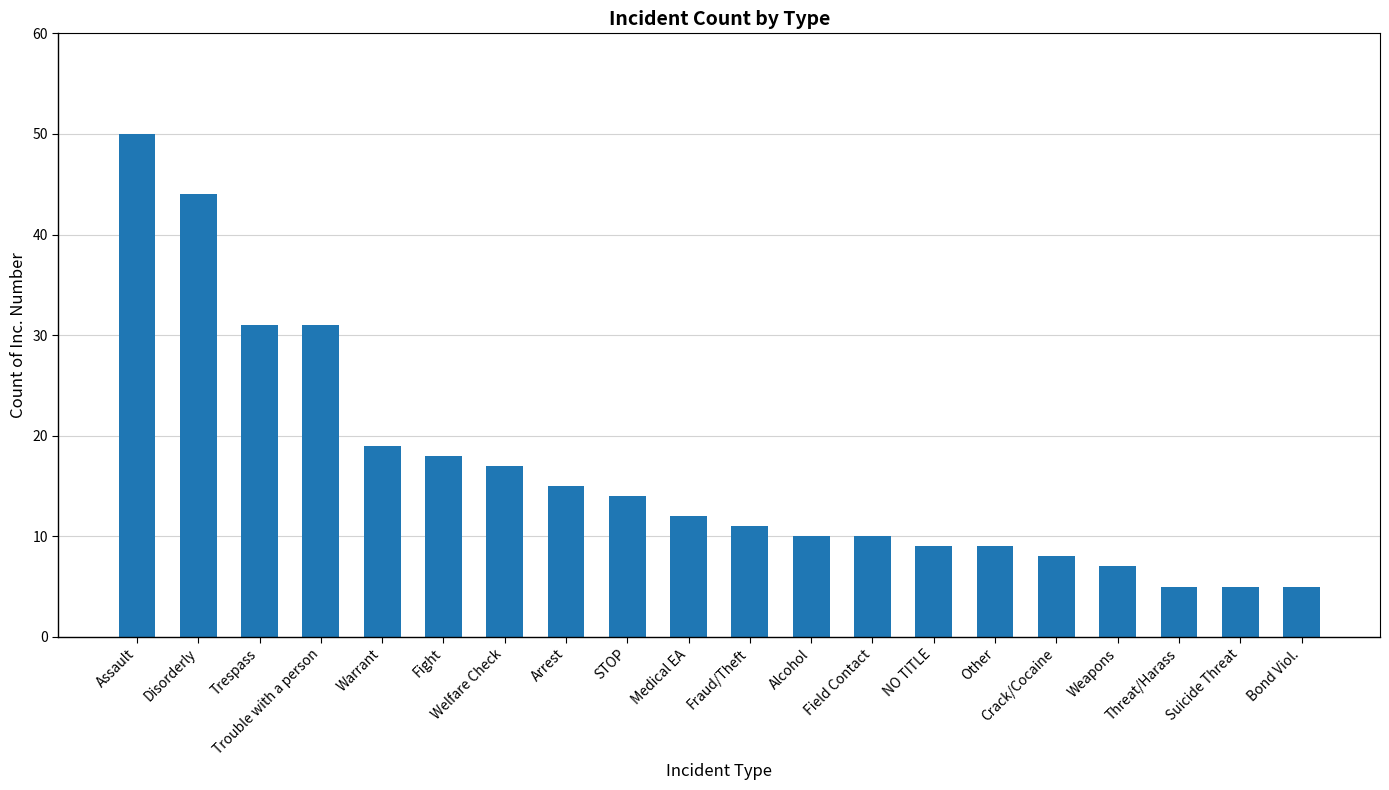

What is the difference between the maximum and minimum values?

45